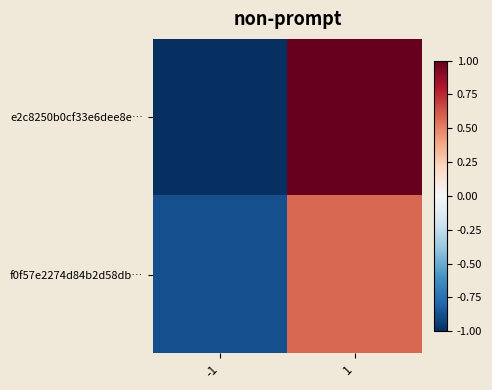

Which series changed the most between -1 and 1?

e2c8250b0cf33e6dee8e…